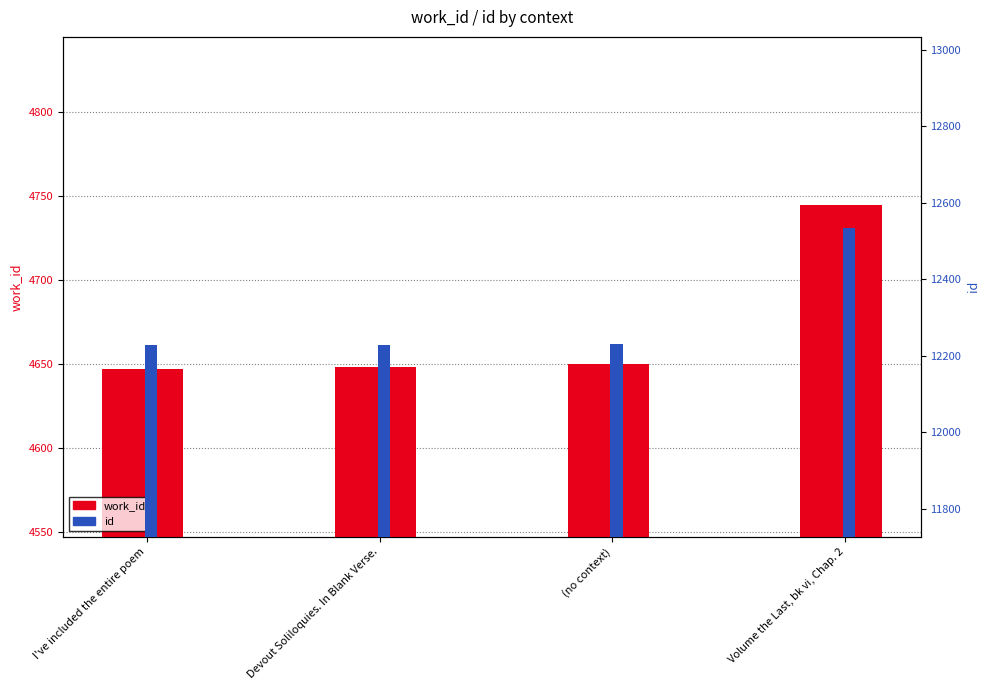

Is it true that work_id equals 4647 at I've included the entire poem?

True